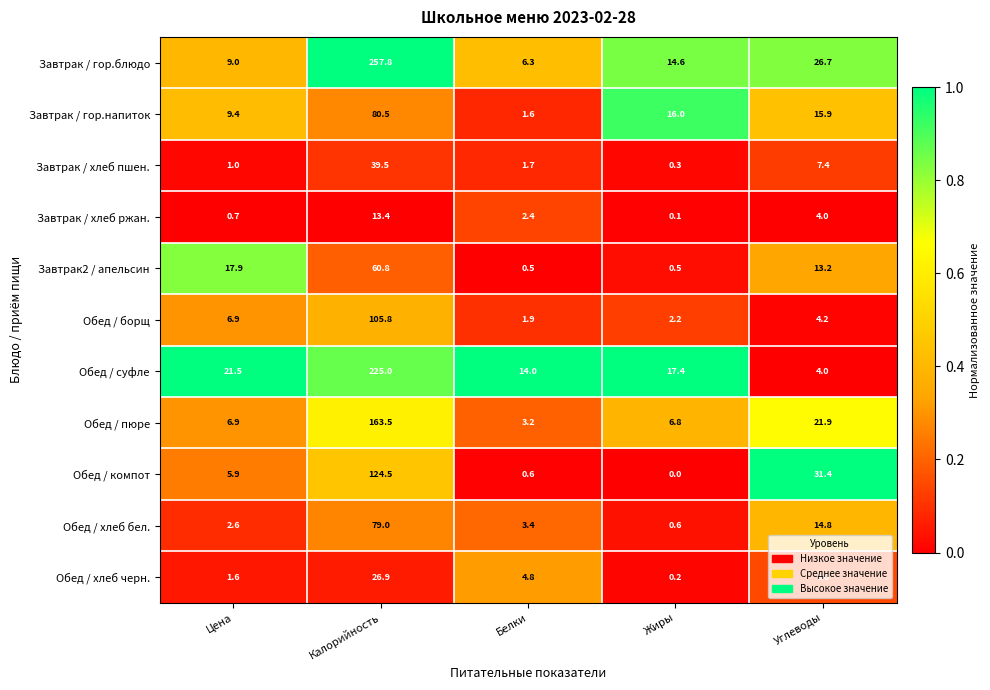

Which series has the largest total across all categories?

Завтрак / гор.блюдо